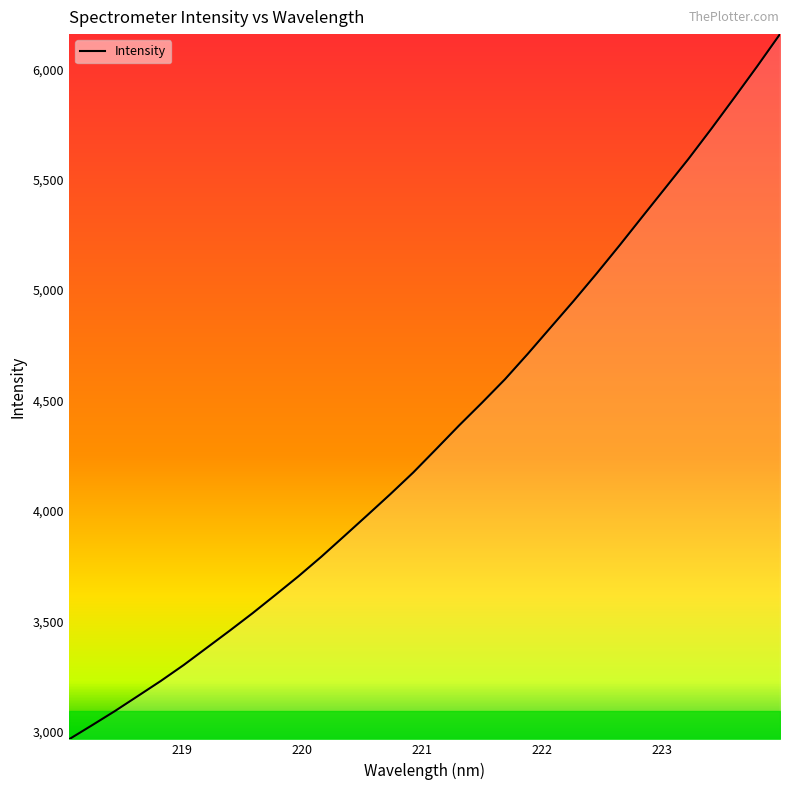

What is the smallest value displayed?

2964.9